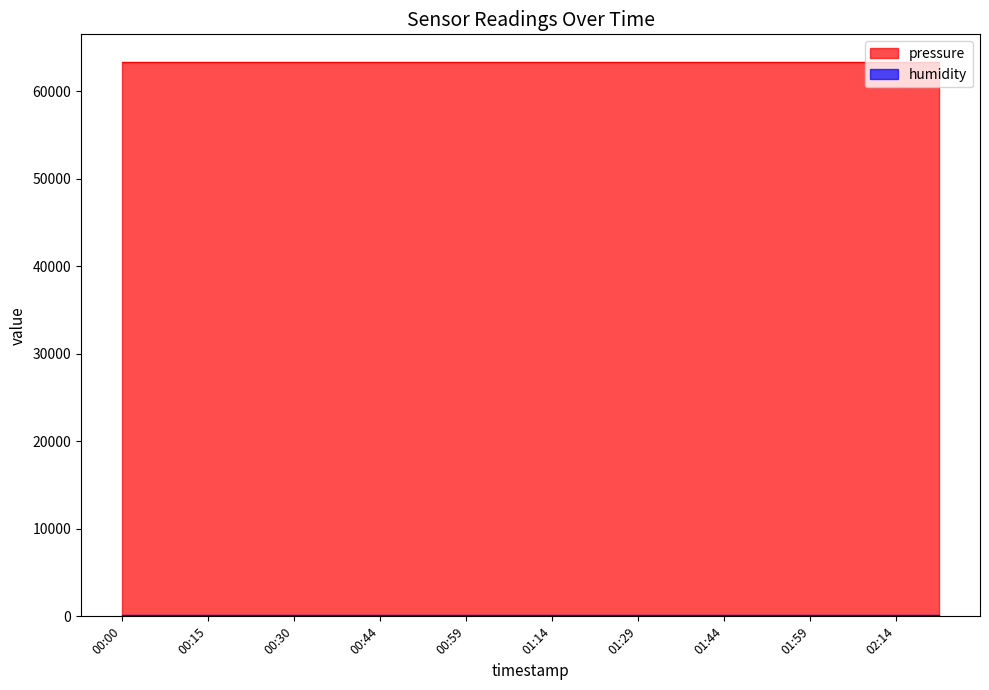

Which series has the largest range (max minus min)?

pressure